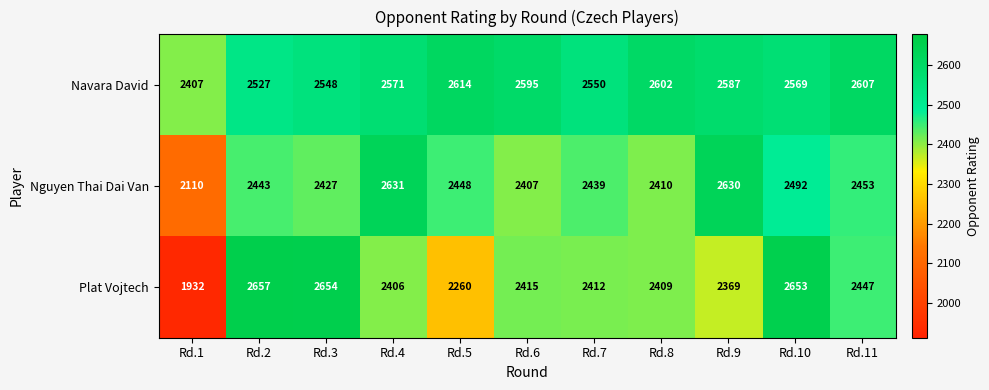

What is the minimum value for Navara David?

2407